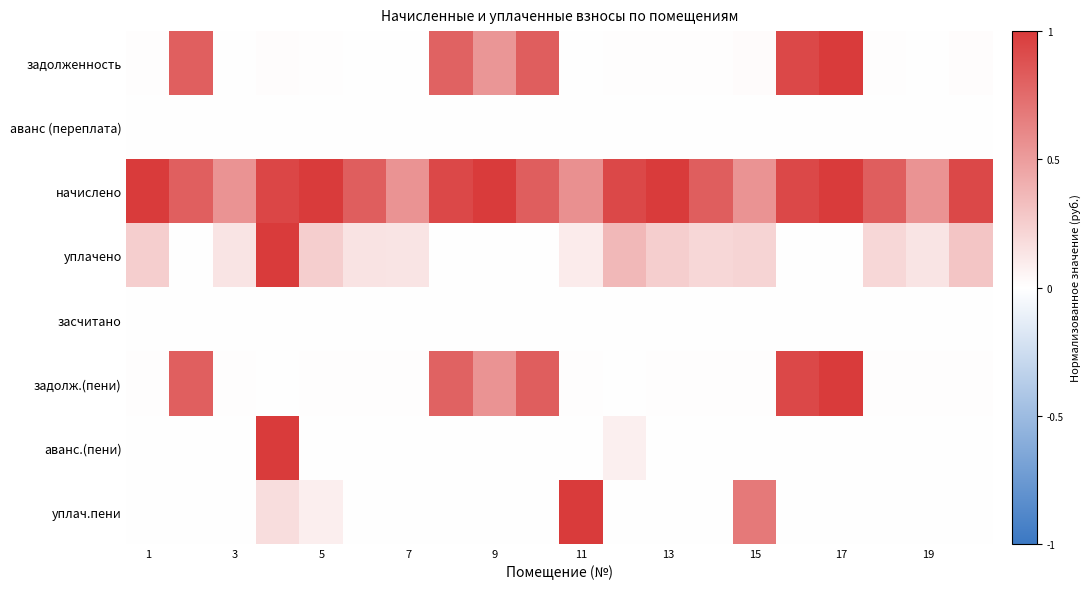

At how many categories does at least one series exceed 0?

20